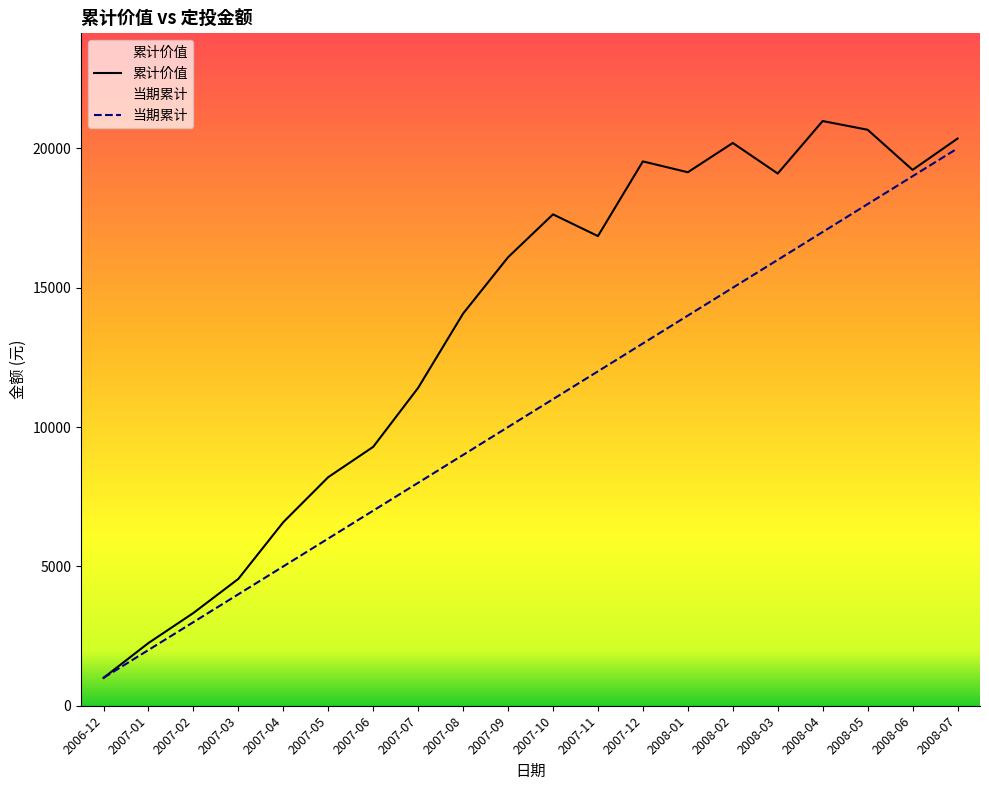

Between 2007-02 and 2008-07, which series saw the biggest shift?

累计价值